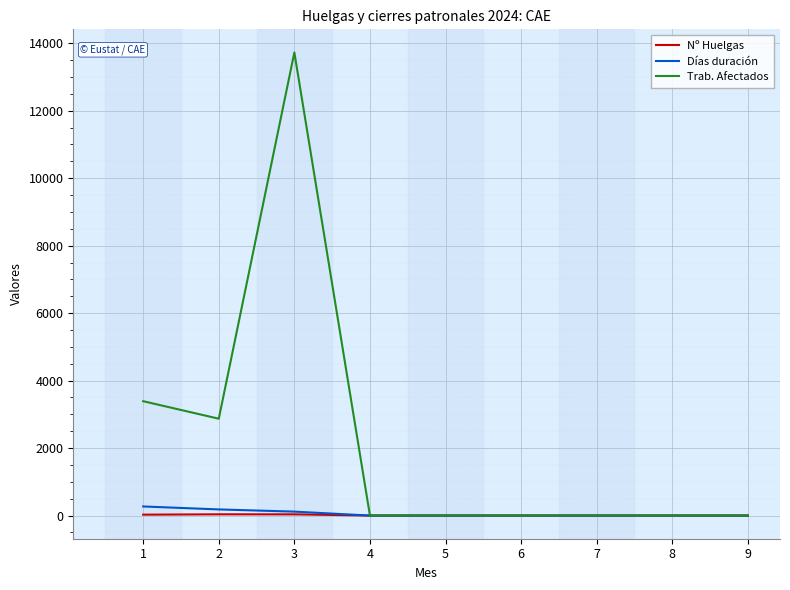

What is the difference between the Trab. Afectados values at 3 and 4?

13727